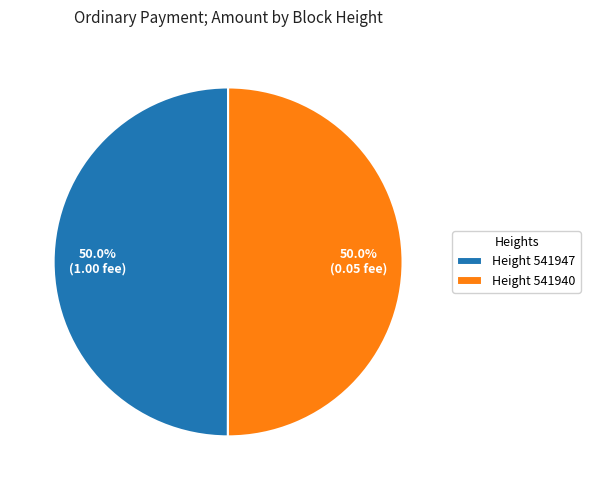

What is the ratio of the value at Height 541947 to the value at Height 541940?

1.0